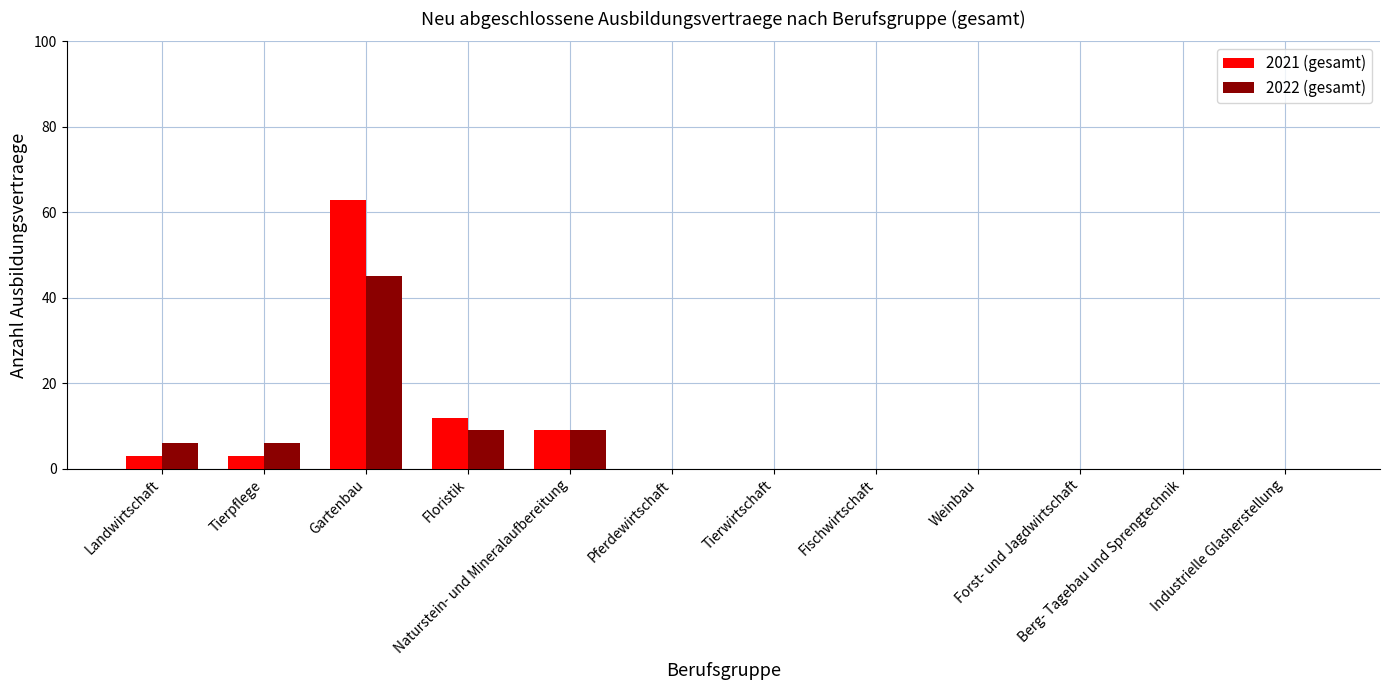

Reading left to right, what are all the values shown in this chart?

2021 (gesamt): 3	3	63	12	9	0	0	0	0	0	0	0
2022 (gesamt): 6	6	45	9	9	0	0	0	0	0	0	0